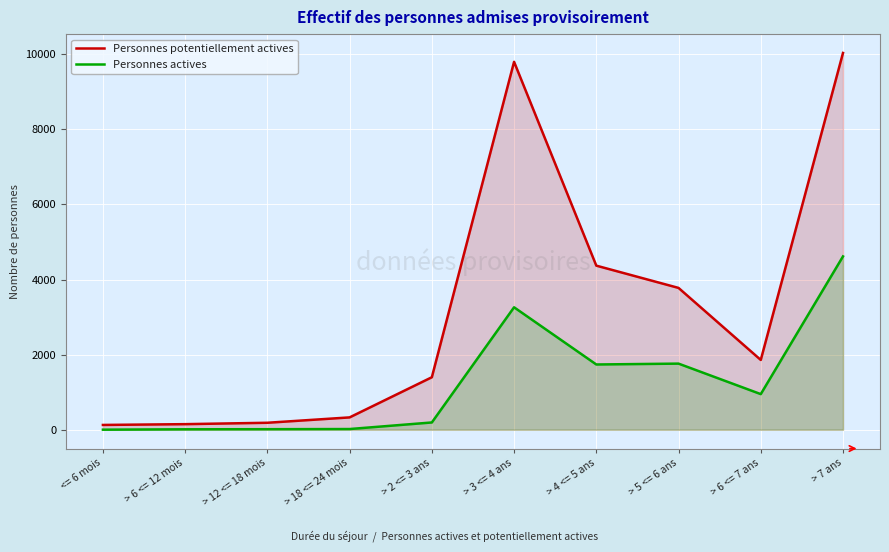

True or false: Personnes actives and Personnes potentiellement actives cross at least once.

False